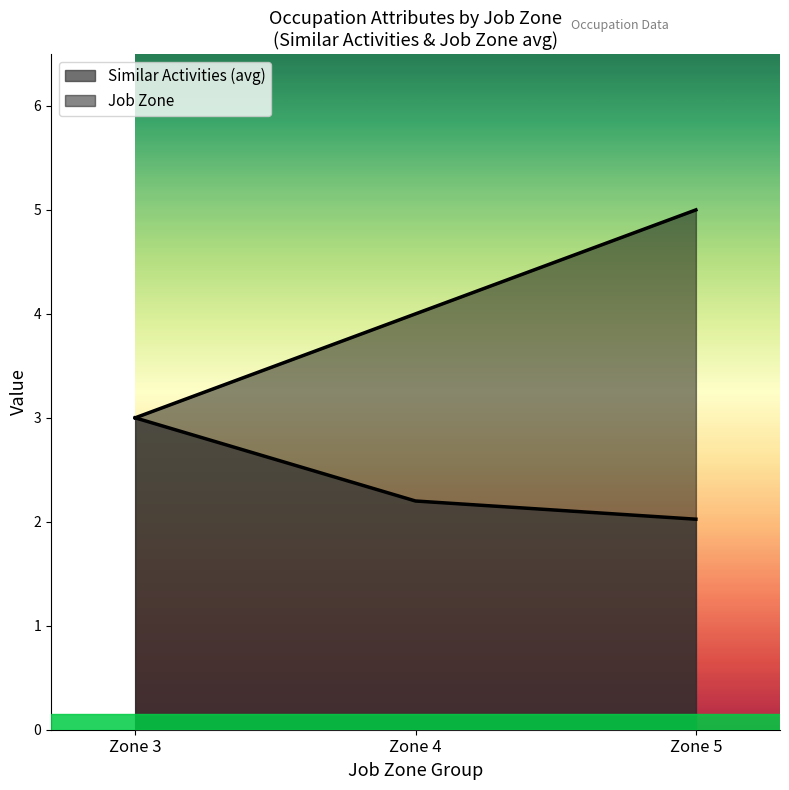

Which series has the widest spread of values?

Job Zone